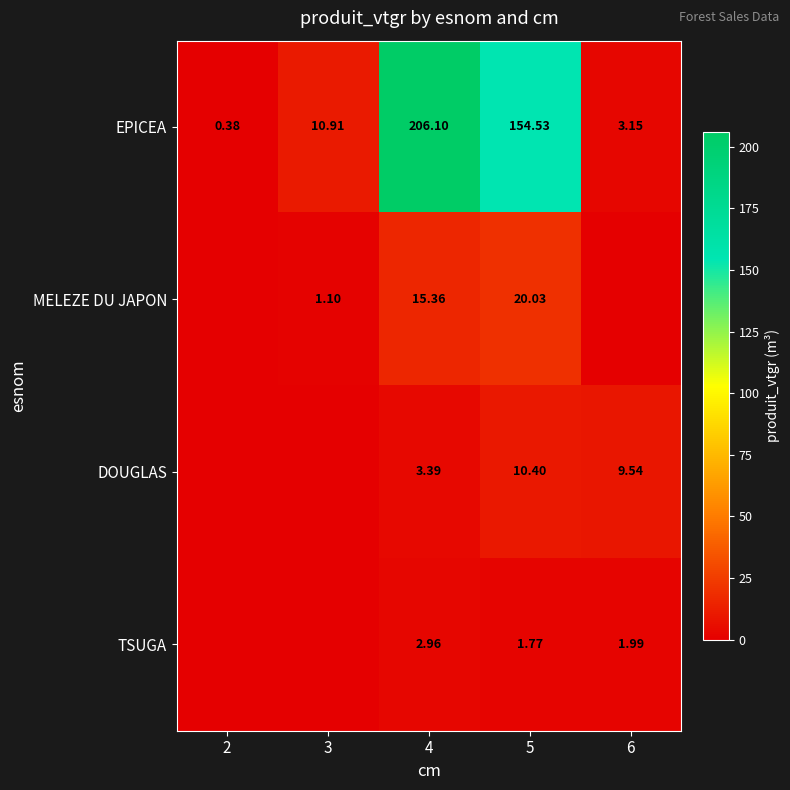

The DOUGLAS series shows 4.0 at 5. True or false?

False